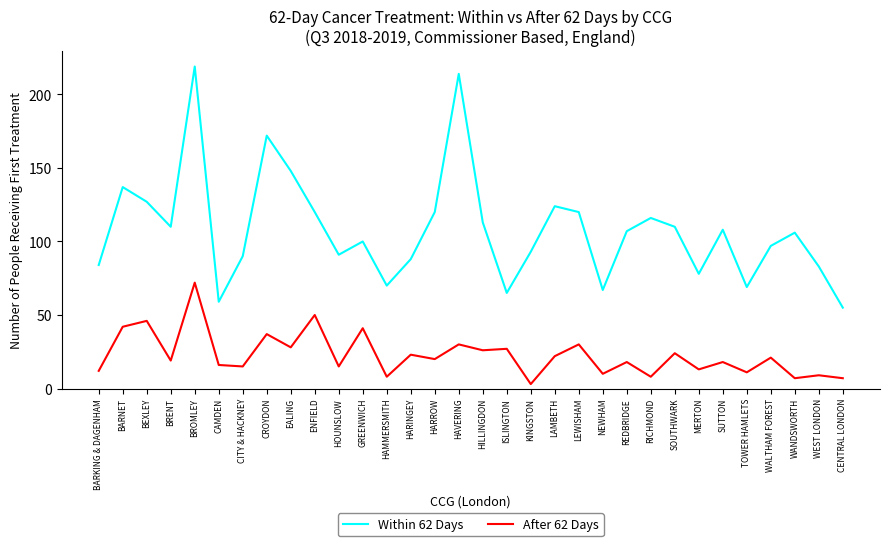

At which label is Within 62 Days closest to 137?

BARNET